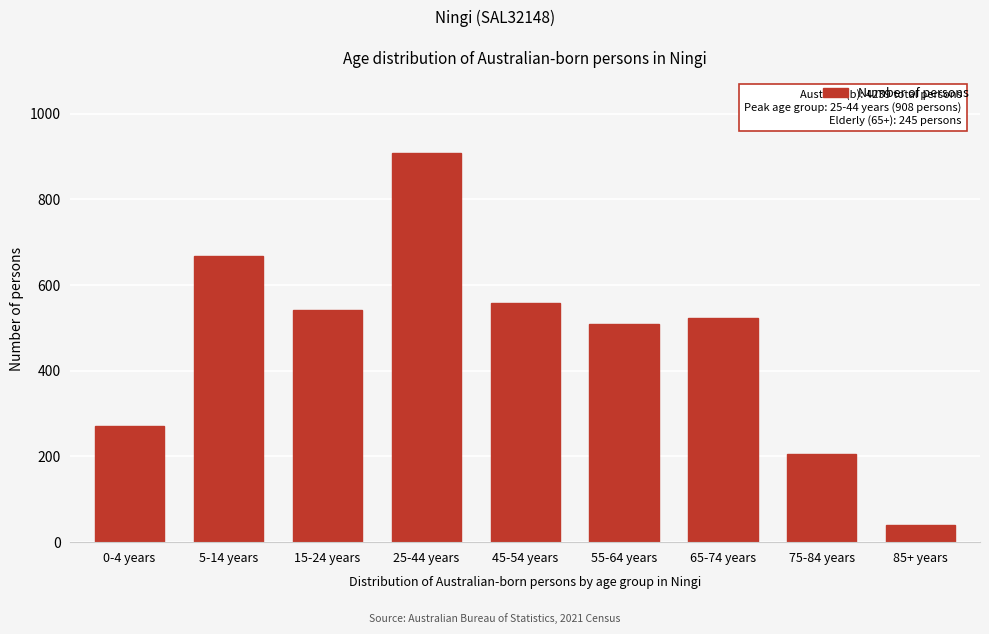

Reading left to right, extract all data points from this chart.

272	669	542	908	559	508	523	206	39